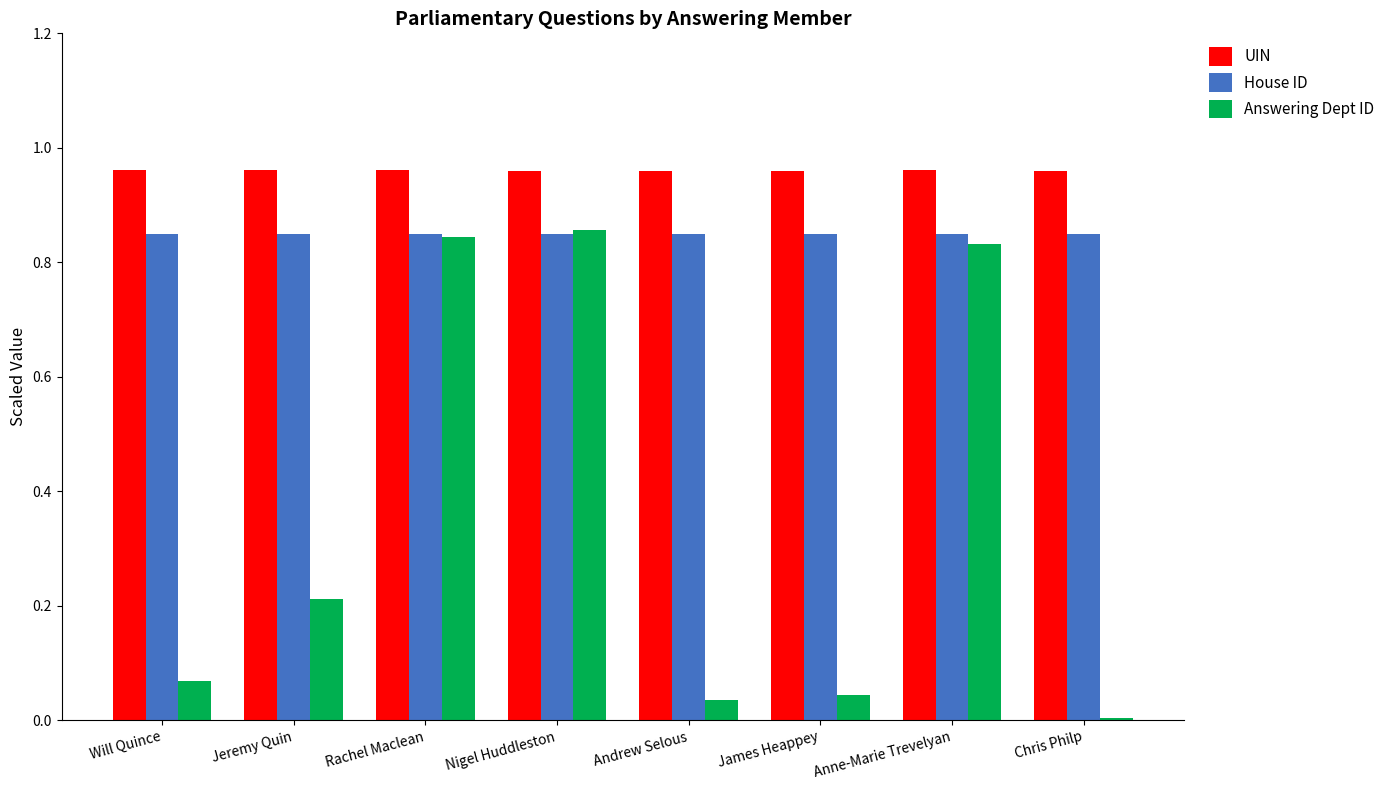

What is the total value across all series at Anne-Marie Trevelyan?

2.6